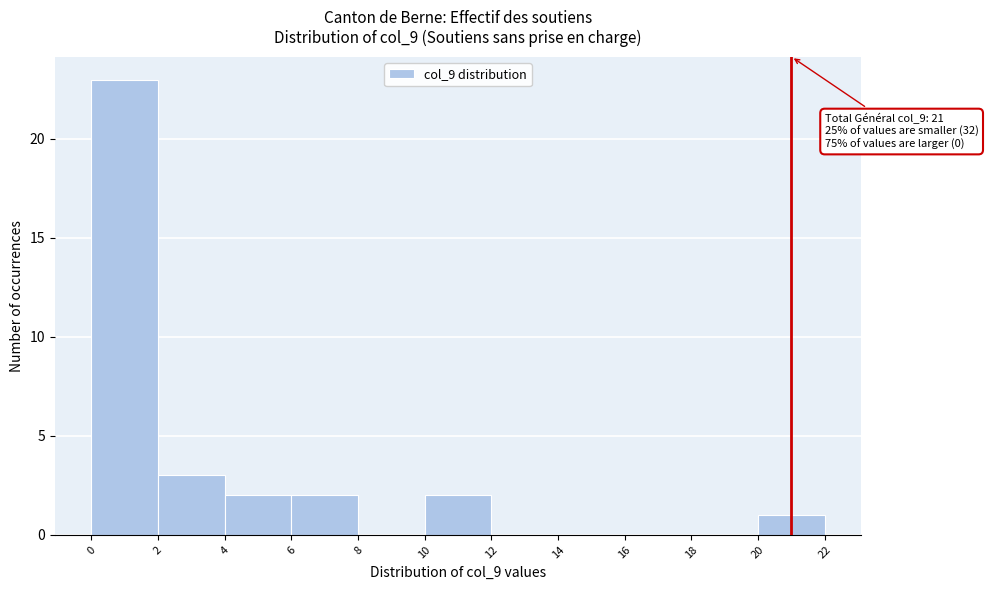

Over which range of the x-axis is the bar tallest?

0 to 2